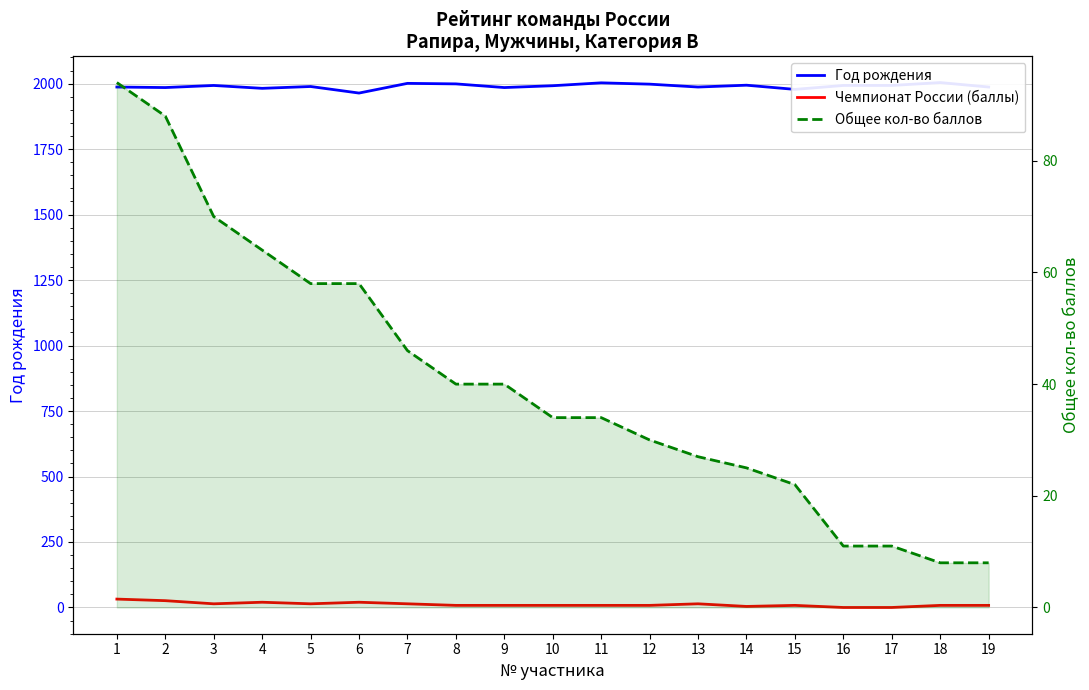

How many data points does each series have?

19